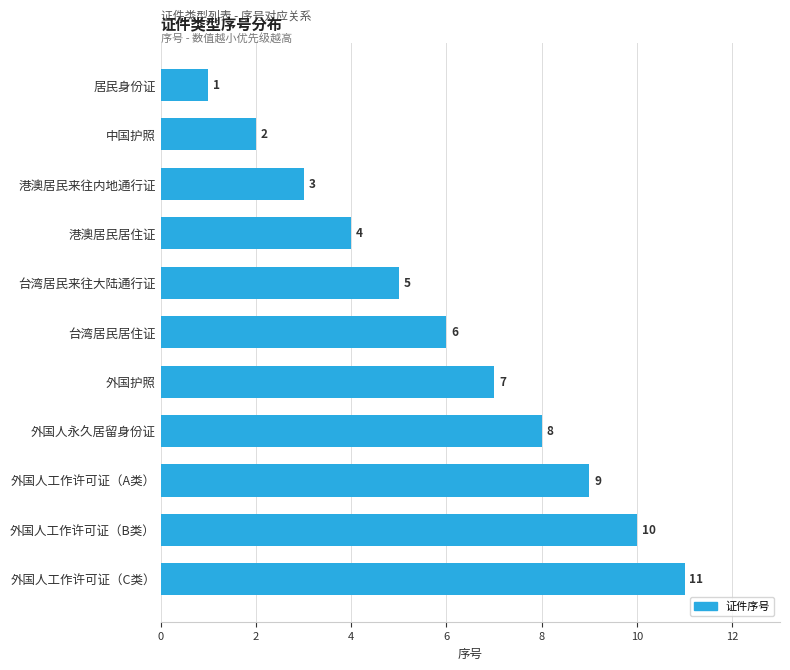

Does the chart contain any negative values?

No